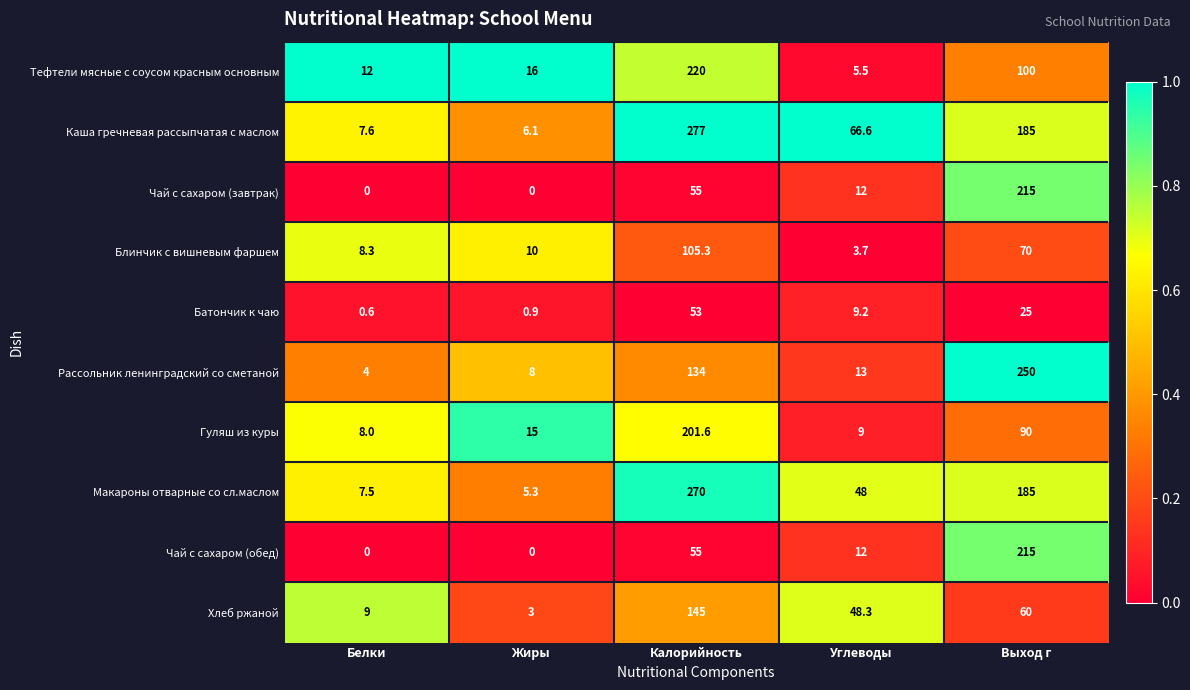

What is the maximum value shown in the chart?

277.0